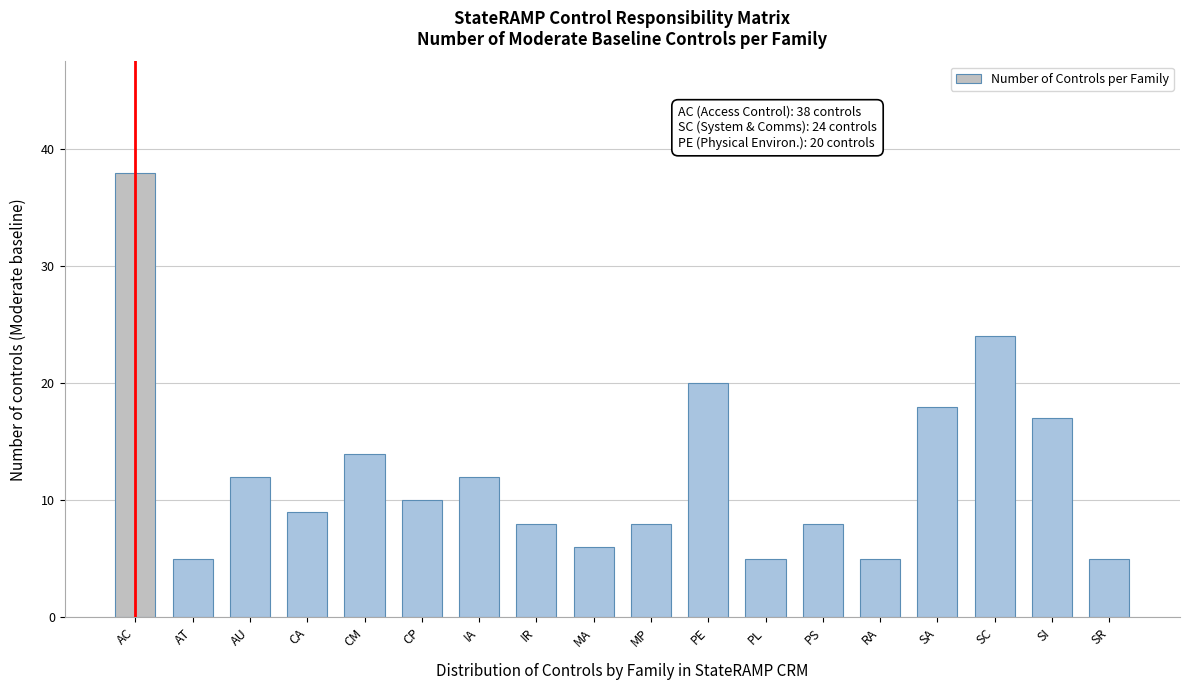

Reading left to right, transcribe all the data shown in this chart.

AC=38	AT=5	AU=12	CA=9	CM=14	CP=10	IA=12	IR=8	MA=6	MP=8	PE=20	PL=5	PS=8	RA=5	SA=18	SC=24	SI=17	SR=5